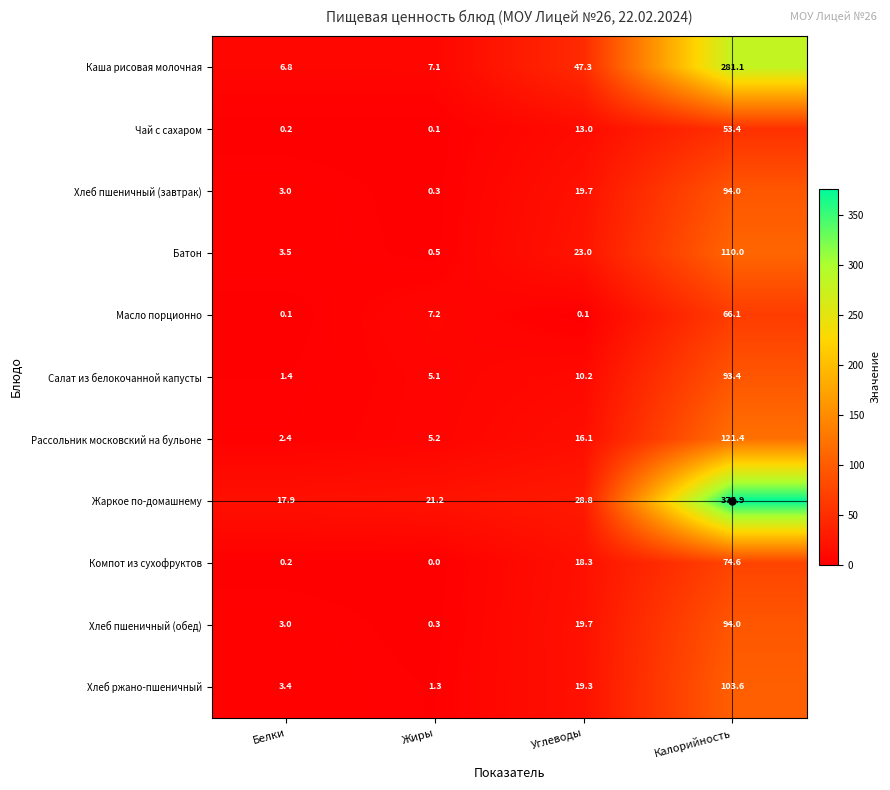

The value of Салат из белокочанной капусты at Калорийность is 93.4. True or false?

True